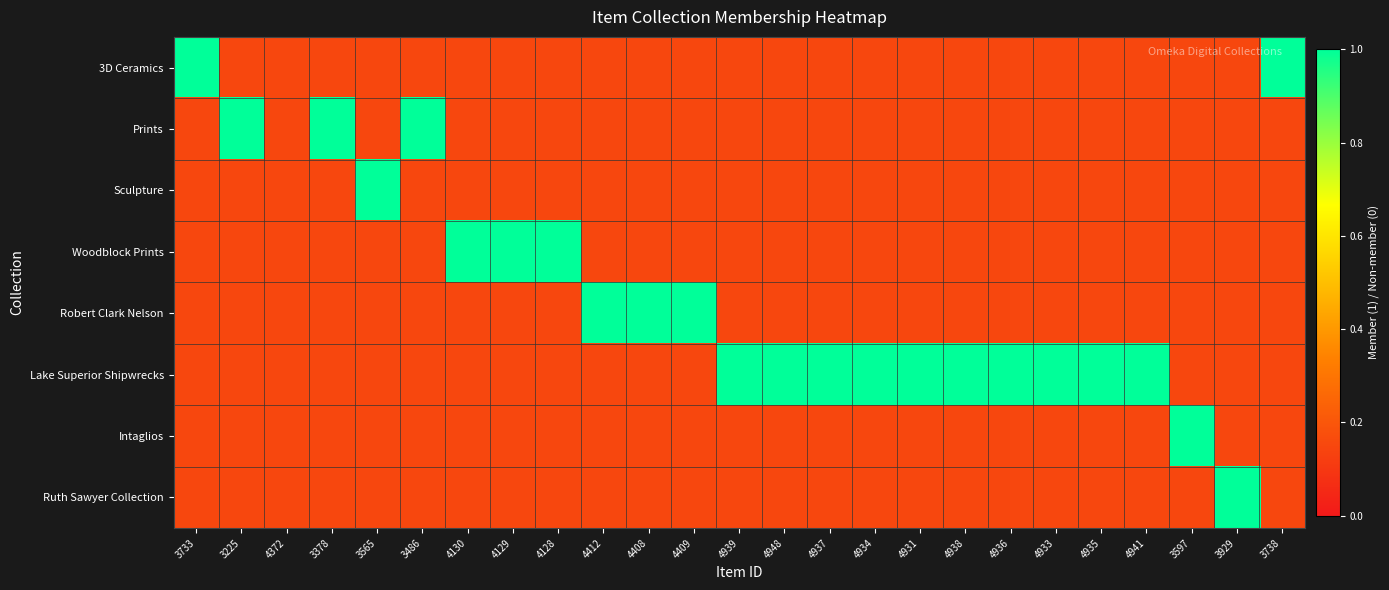

At which category is the sum across all series the highest?

3733